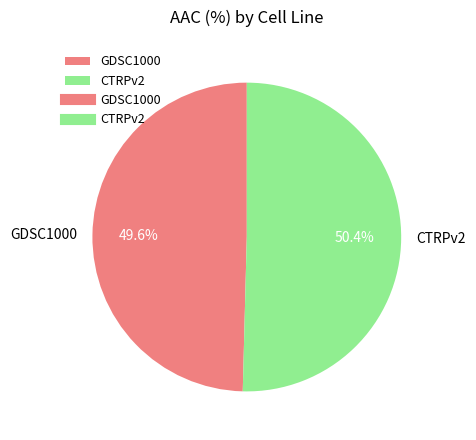

Between GDSC1000 and CTRPv2, which is larger?

CTRPv2